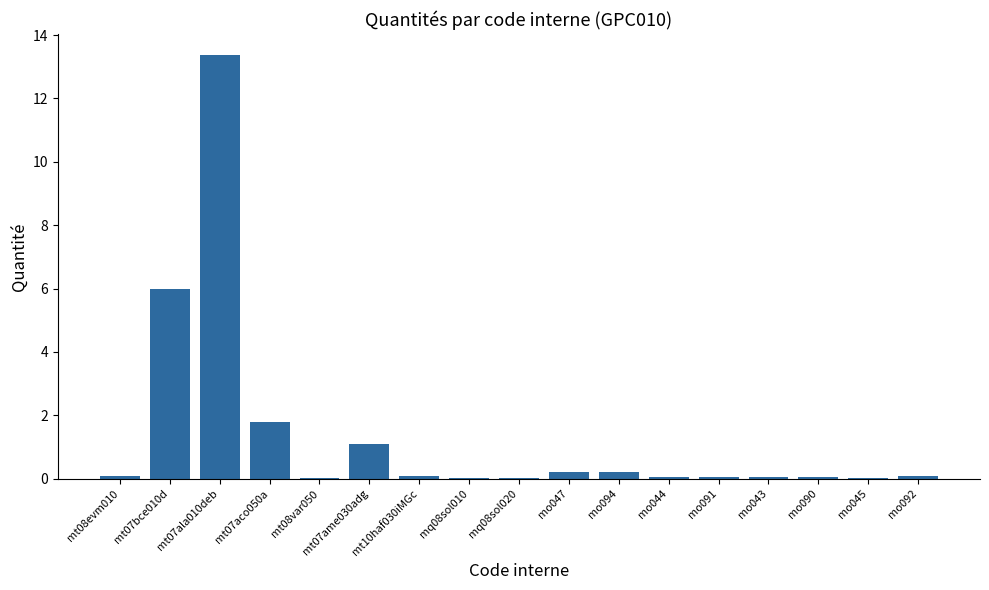

Read the value at mo047.

0.2